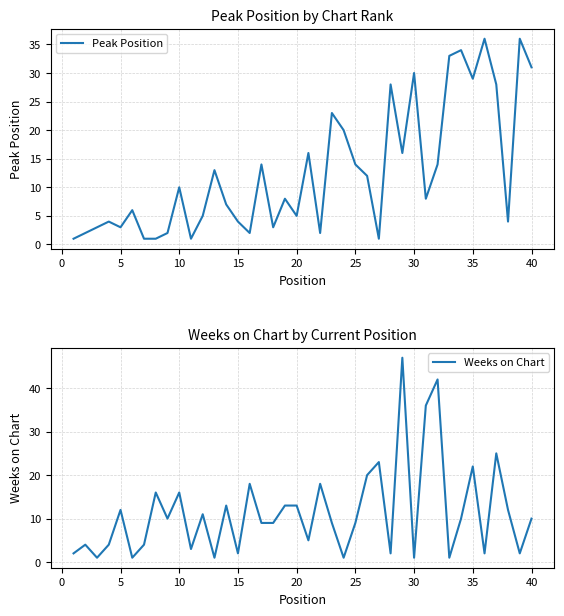

The value of Peak Position at 30 is 30. True or false?

True